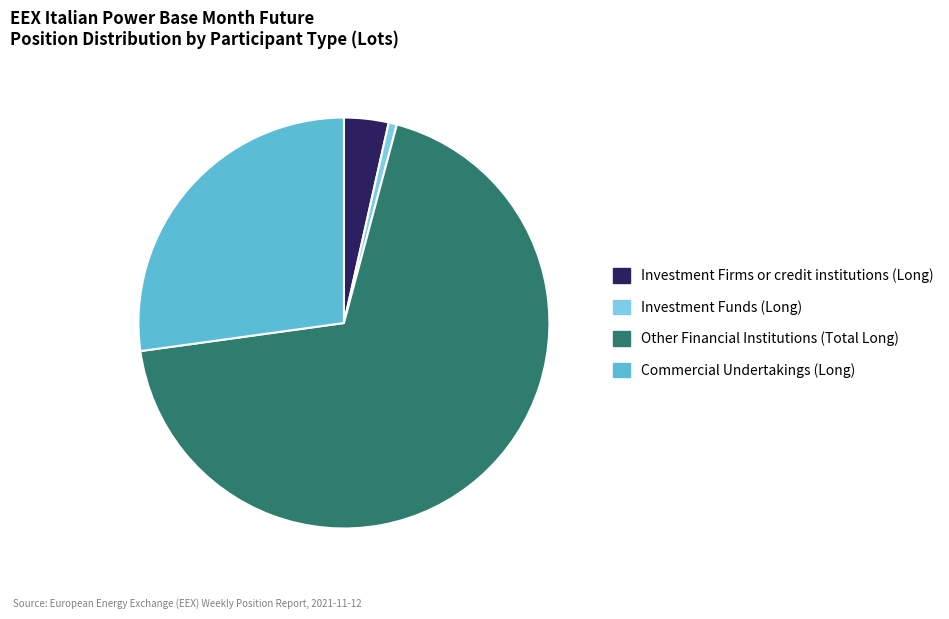

Rank the categories by value from lowest to highest.

Investment Funds (Long), Investment Firms or credit institutions (Long), Commercial Undertakings (Long), Other Financial Institutions (Total Long)